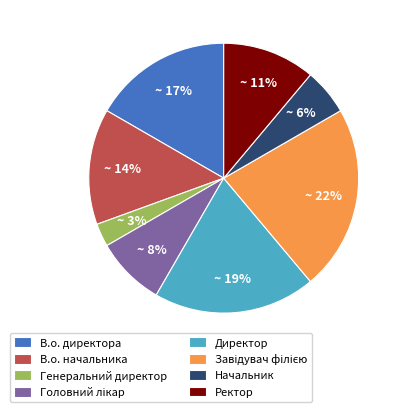

Is the sum of В.о. начальника and Начальник greater than half?

No